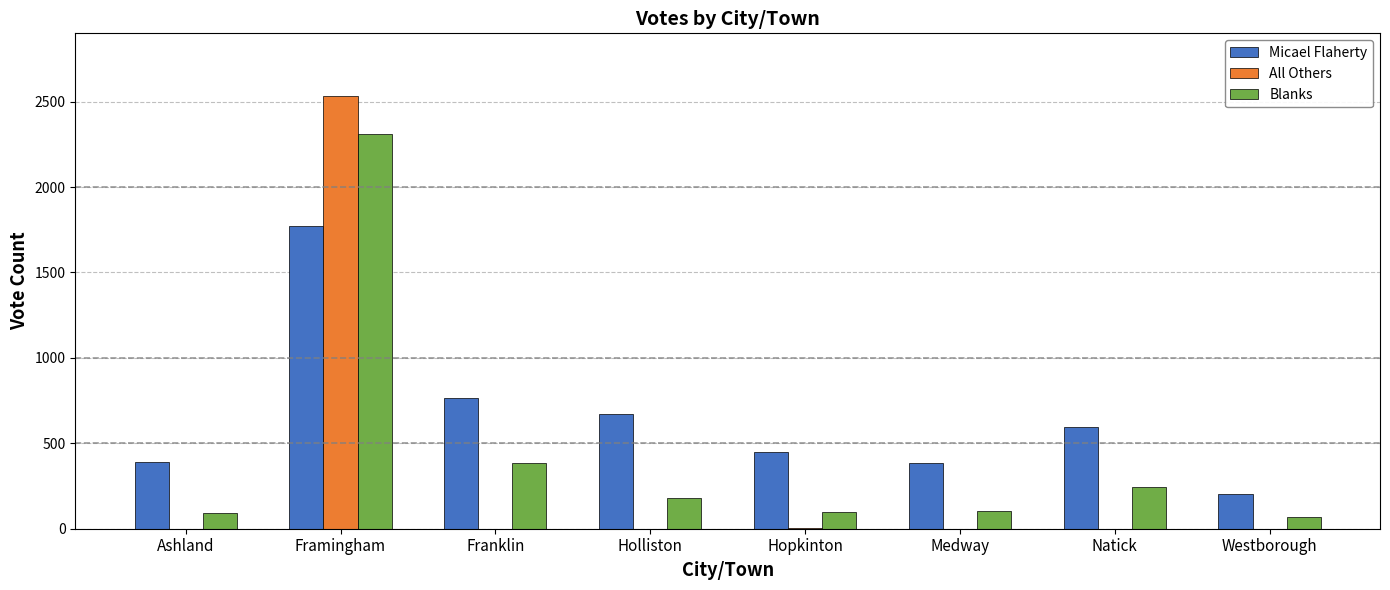

What is the sum of all Micael Flaherty values?

5224